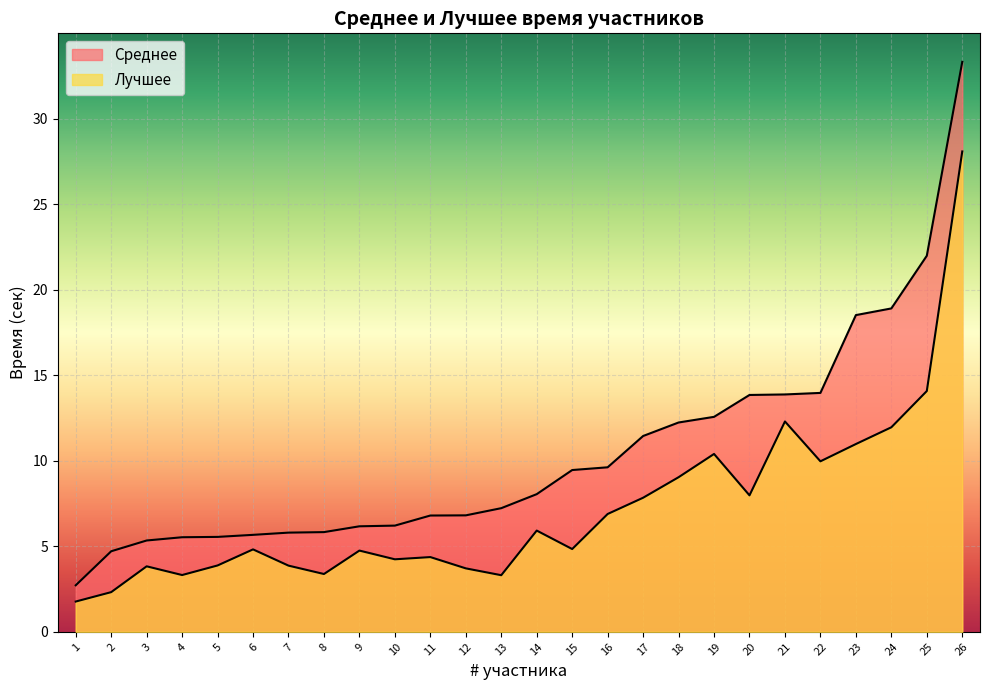

The Лучшее series shows 9.0 at 18. True or false?

True